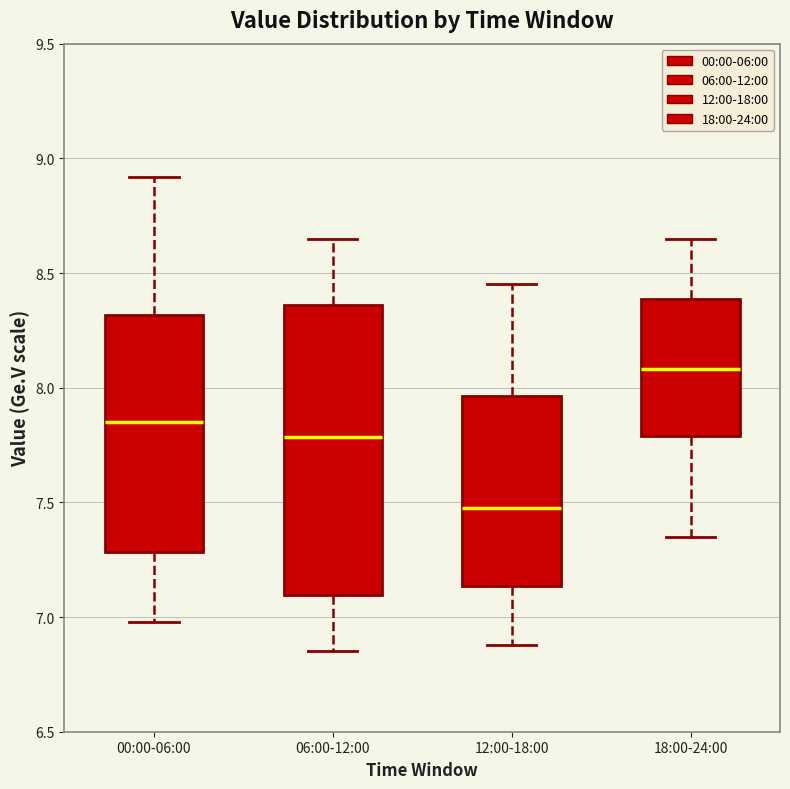

Which box's median line is the lowest?

12:00-18:00